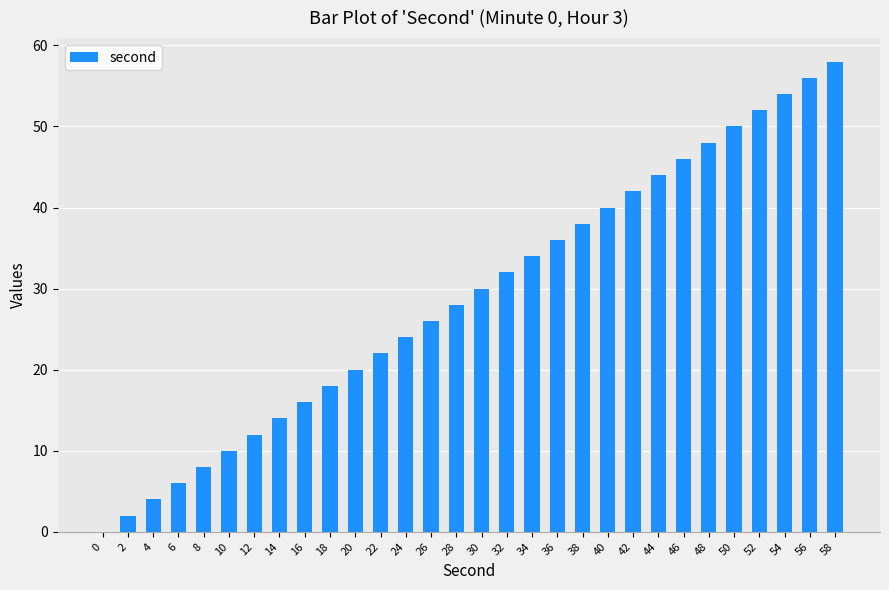

Read the value at 6, to the nearest 10.

10